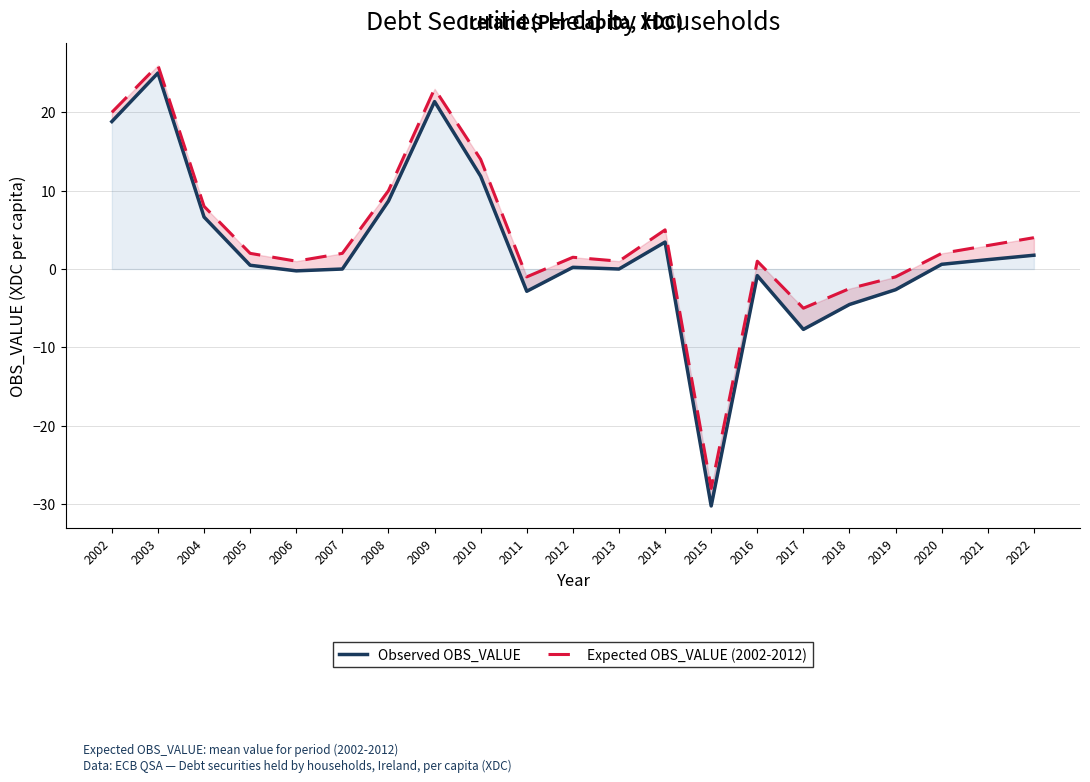

Where is the first local maximum for Observed OBS_VALUE?

2003